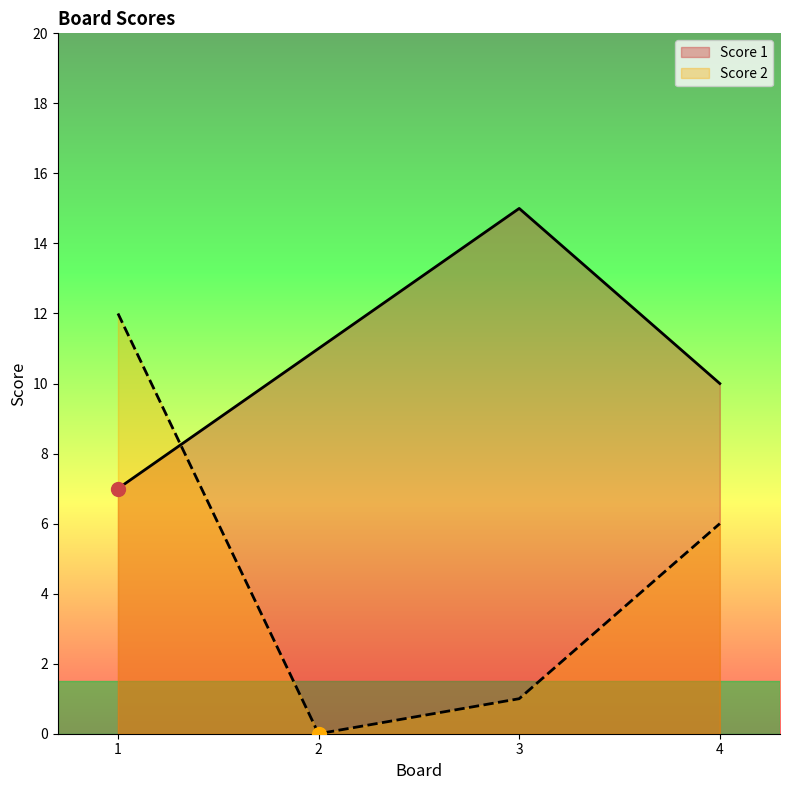

Between 1 and 2, which is larger?

2